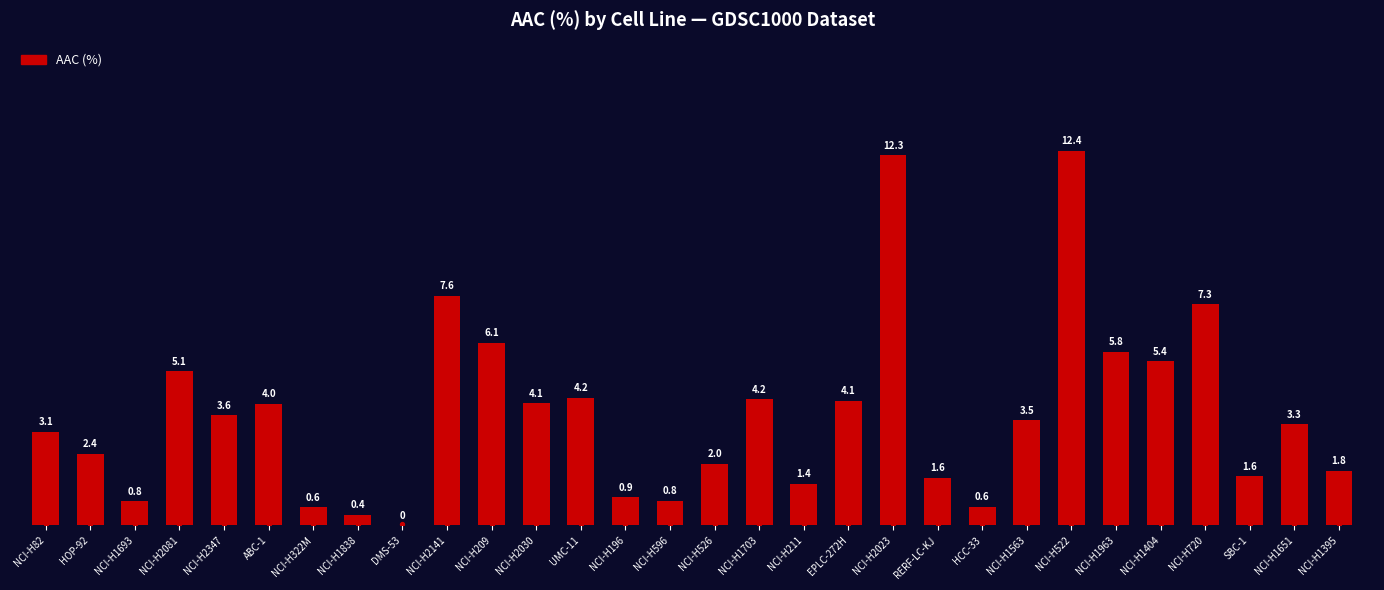

What is the change in value from NCI-H322M to NCI-H1963?

+5.2